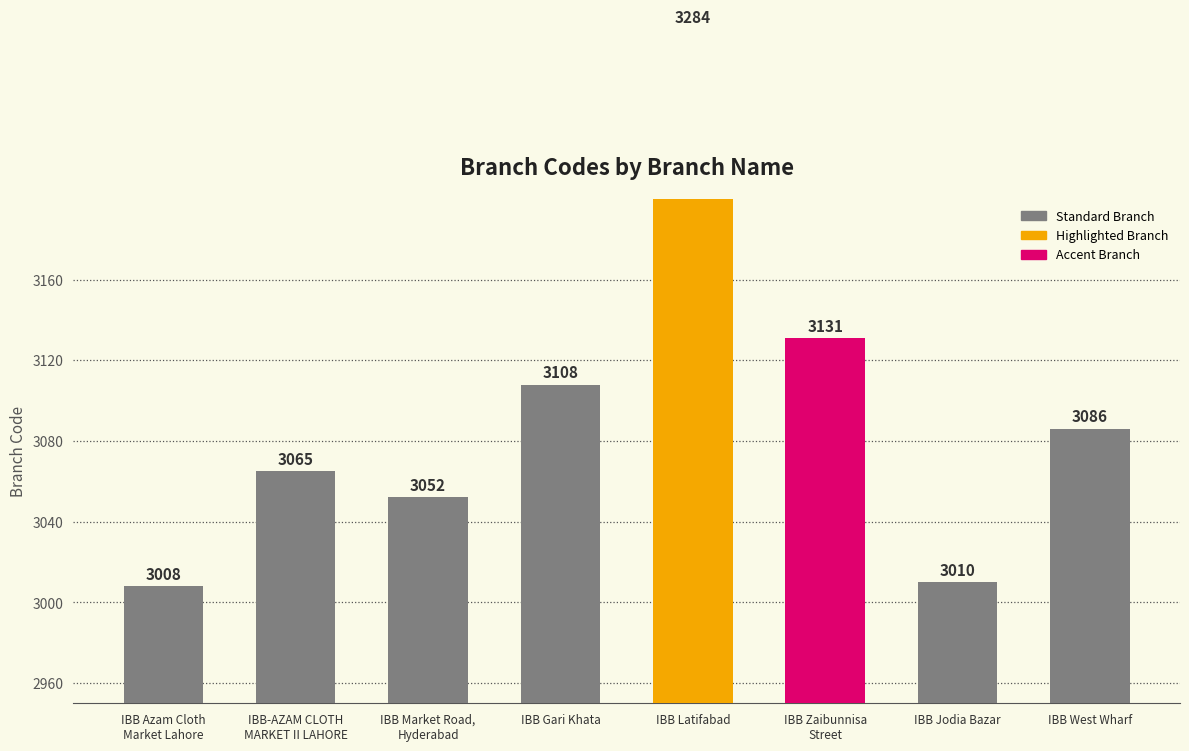

What is the difference between the values at IBB Jodia Bazar and IBB West Wharf?

76